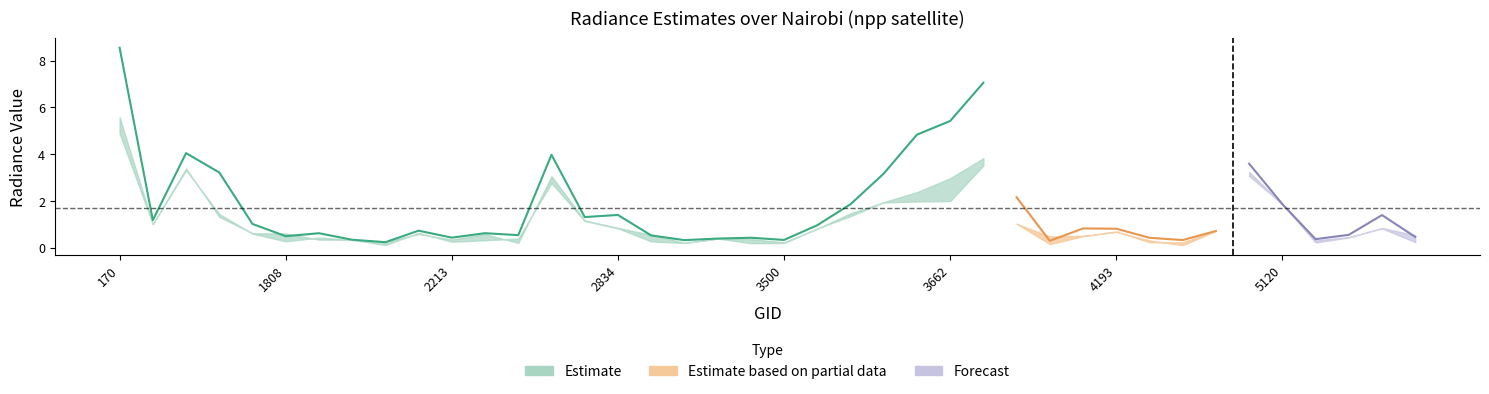

True or false: dnbrad has more than 0 points higher than both neighbors.

True